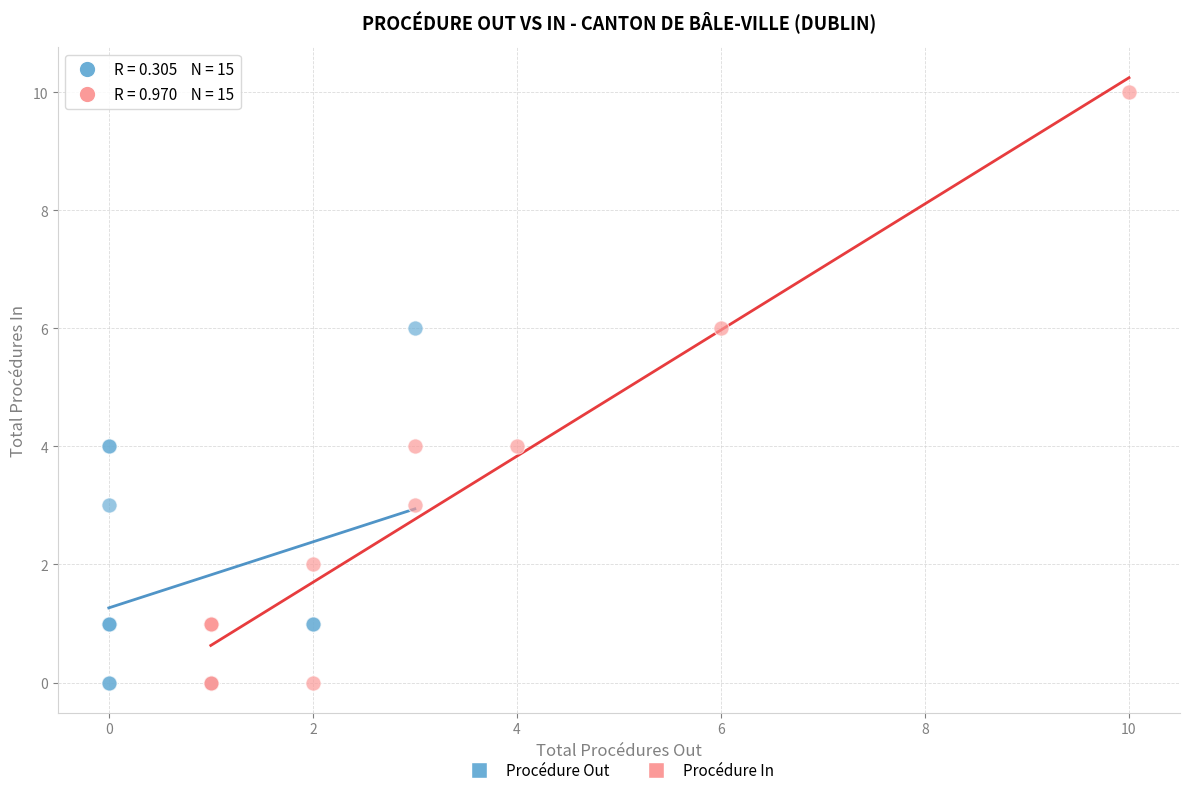

Which series has the widest spread of Y values?

Procédure In